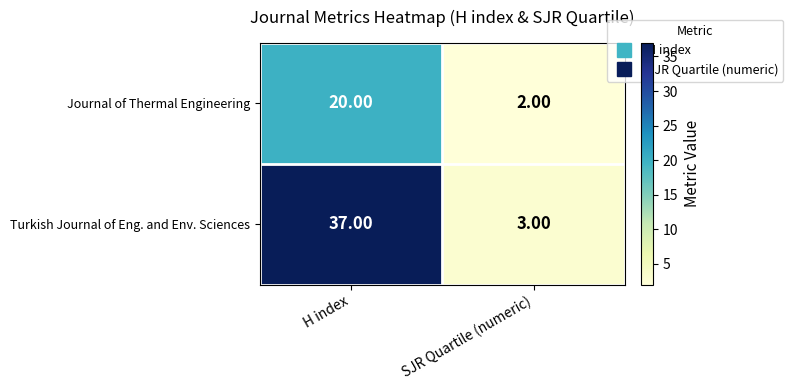

At which category is the sum across all series the highest?

H index